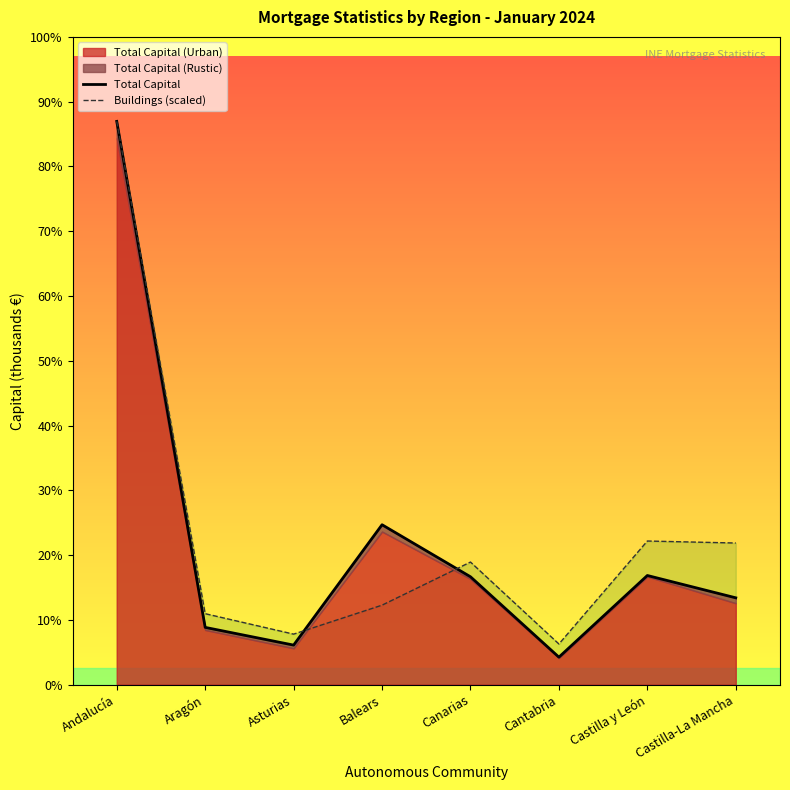

Between Aragón and Castilla-La Mancha, which series saw the biggest shift?

Buildings (scaled)